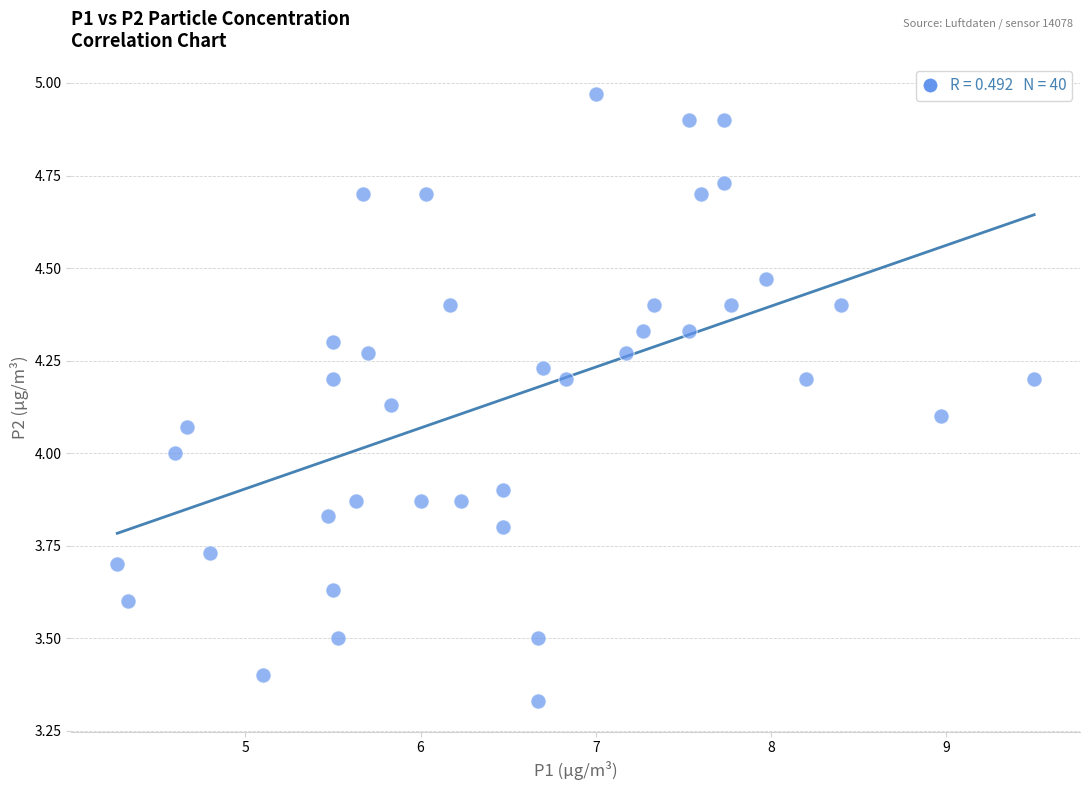

What is the range of Y values (max minus min)?

1.6